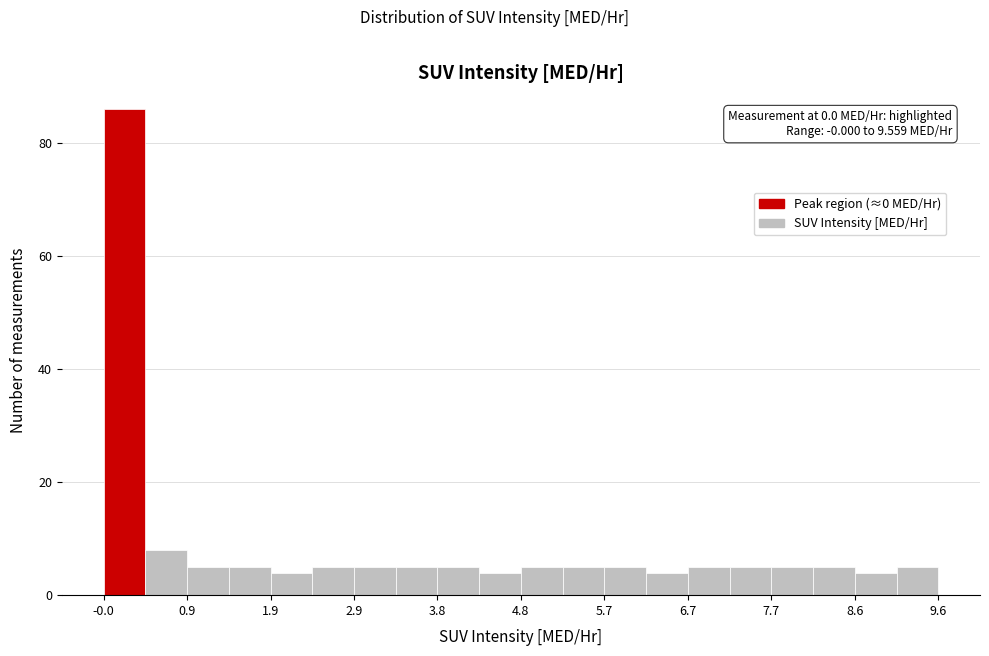

Over which range of the x-axis is the bar tallest?

0.0 to 0.5